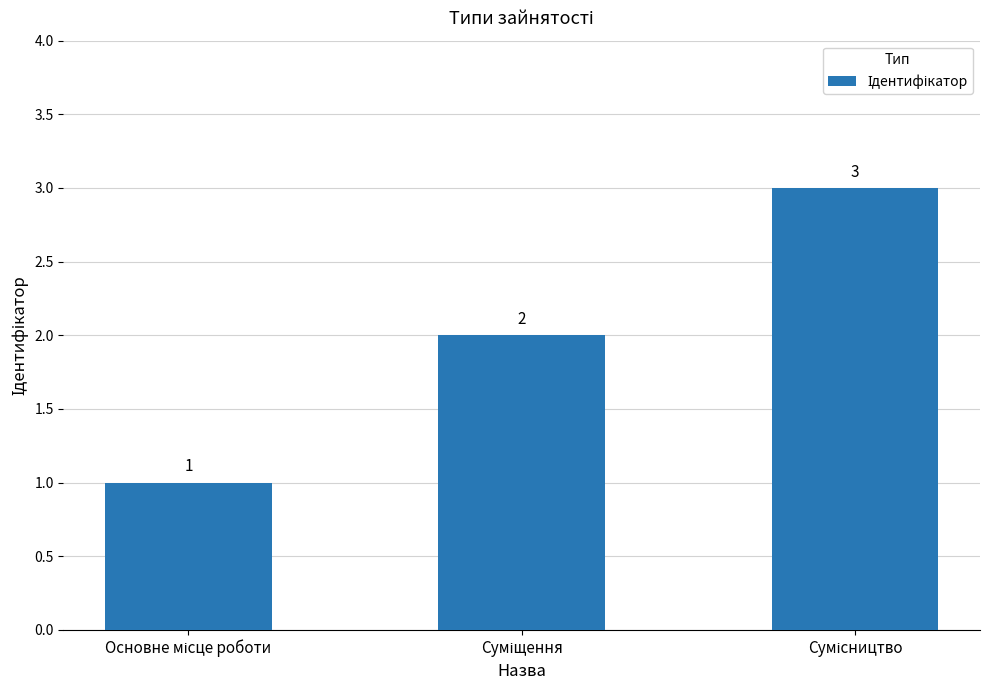

How many values are between 1 and 3?

3